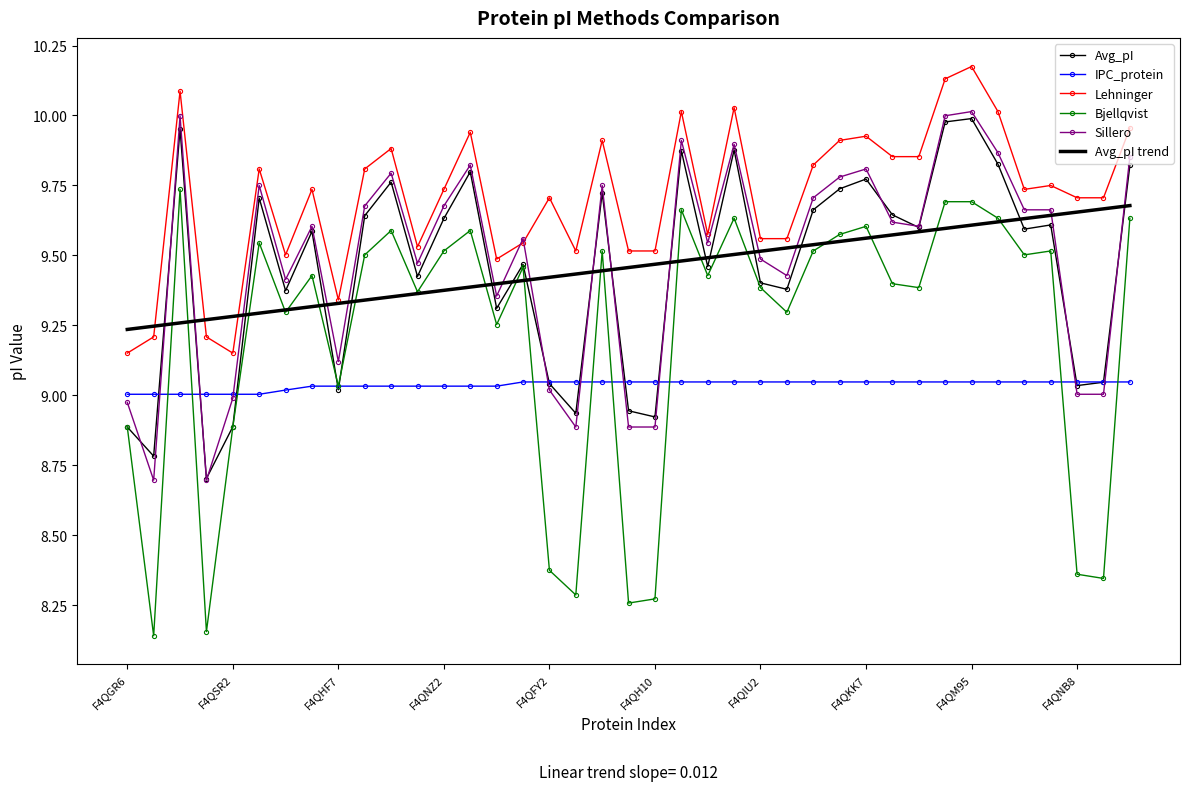

True or false: Sillero and Bjellqvist cross at least once.

False